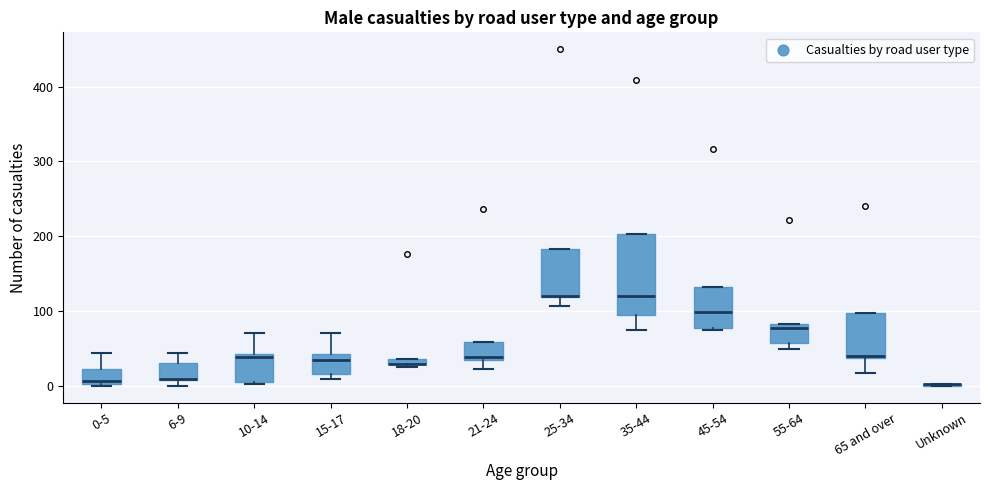

Where is the lower edge of the box for 6-9 on the y-axis? The values are not printed on the chart, so give them approximately, as read against the axis.

10